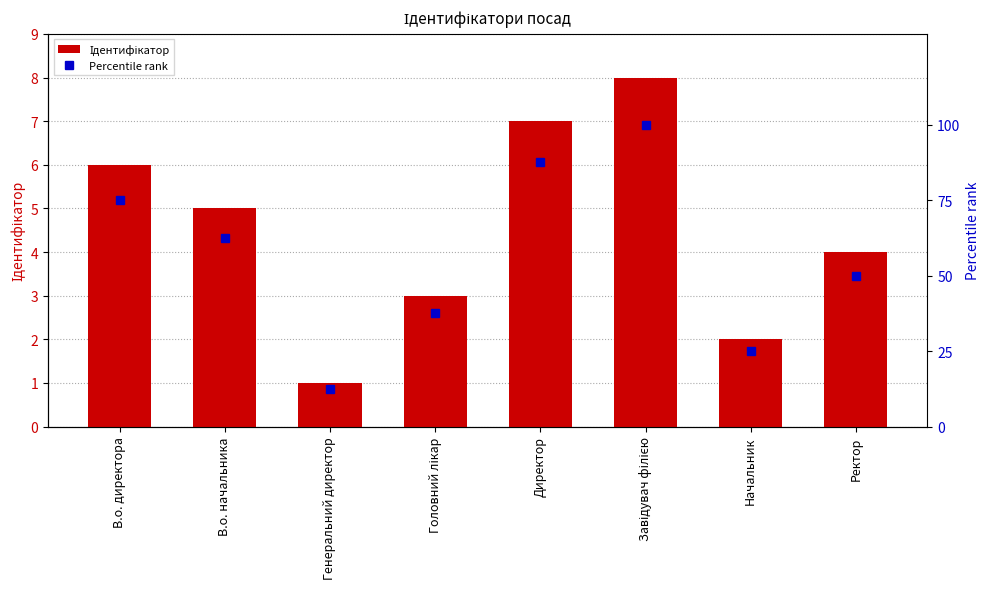

At which category is the sum across all series the highest?

Завідувач філією